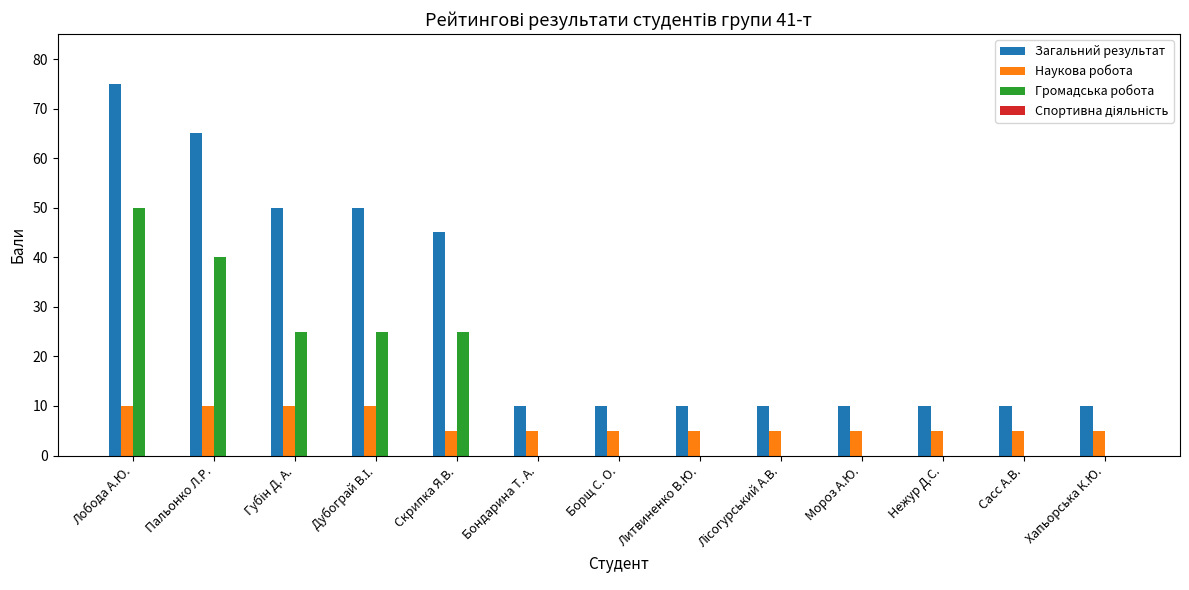

How many data points does each series have?

13